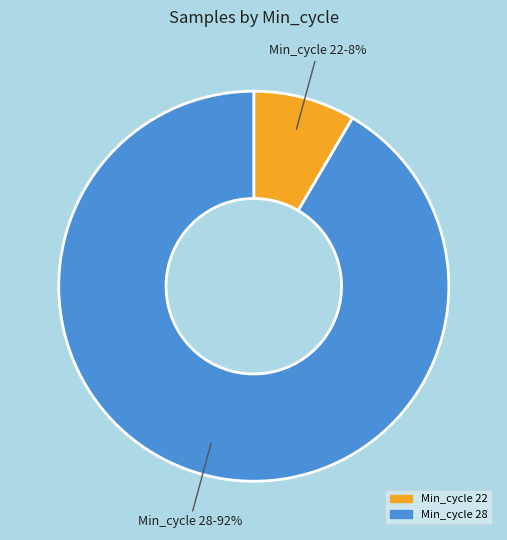

Between Min_cycle 22 and Min_cycle 28, which is larger?

Min_cycle 28